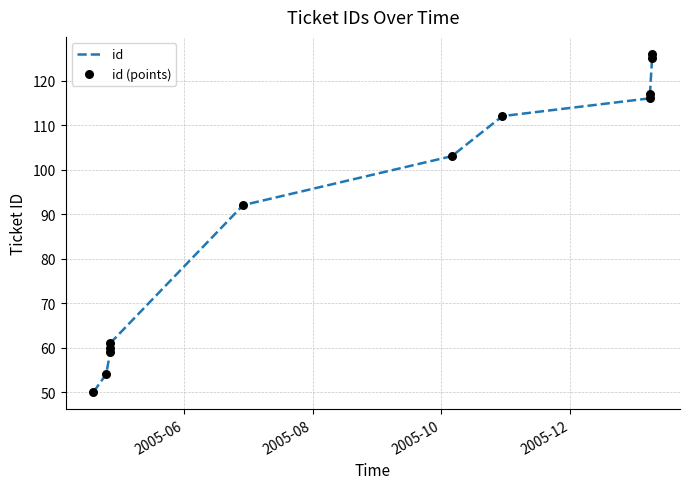

Is the value of id at 2005-06 greater than the value of id (points) at 2005-06?

No